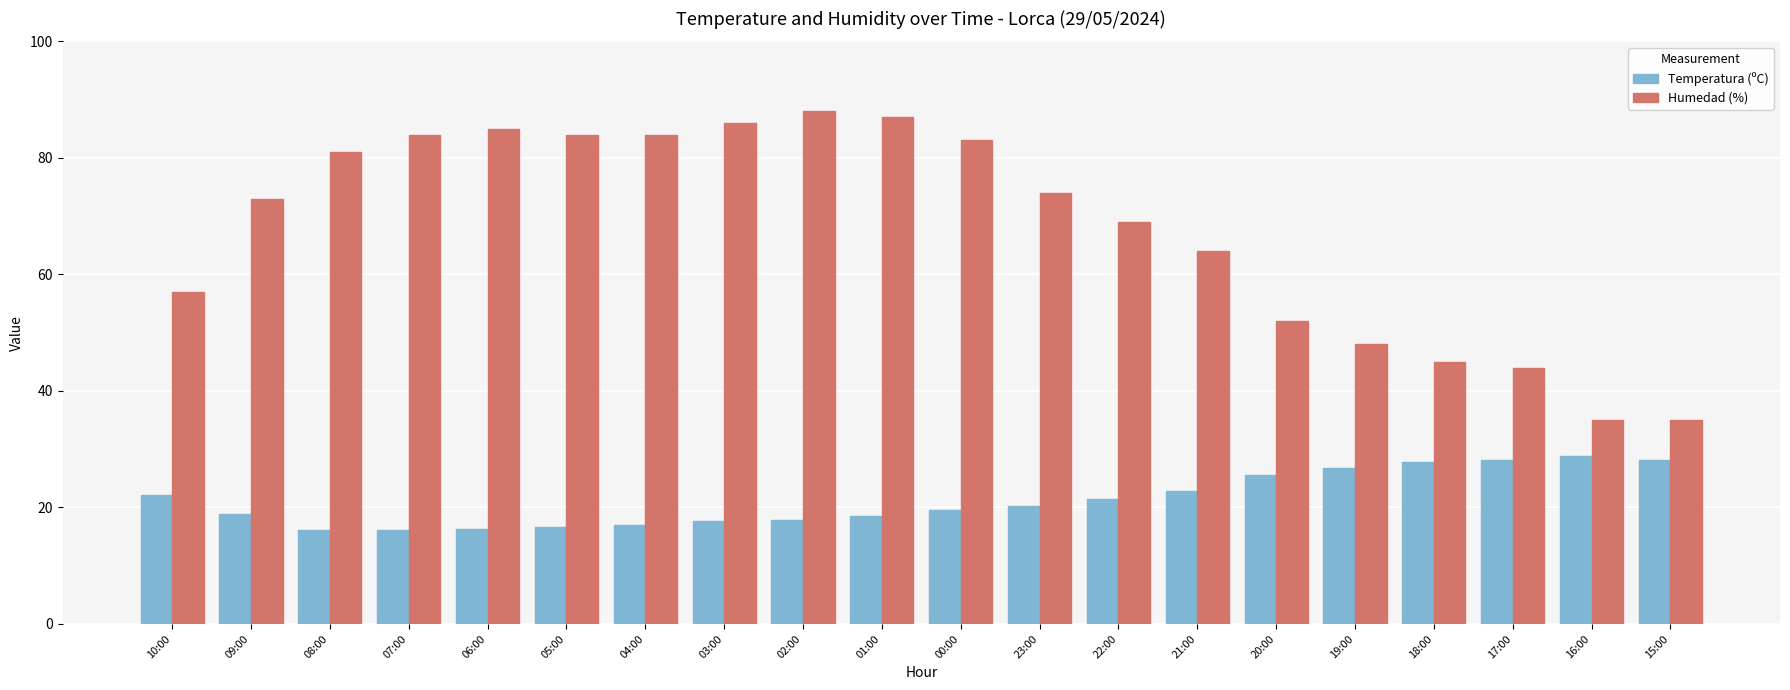

What is the difference between the highest and lowest values at 20:00?

26.5